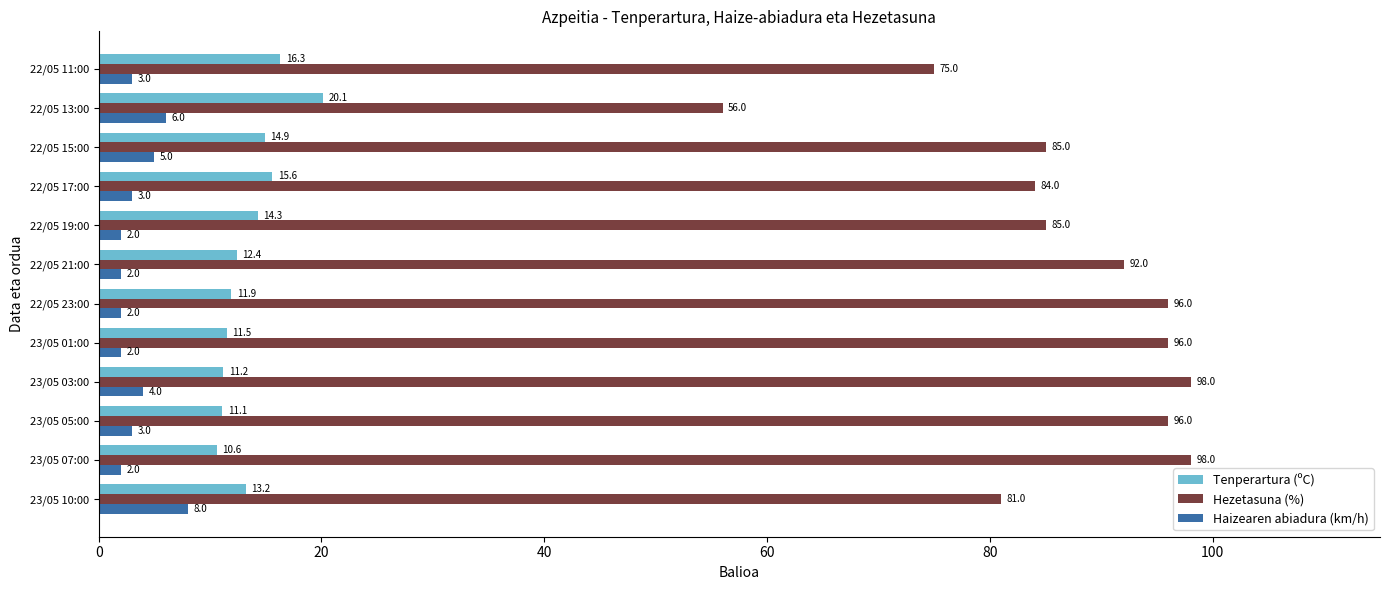

The Tenperartura (ºC) series shows 20.1 at 22/05 13:00. True or false?

True